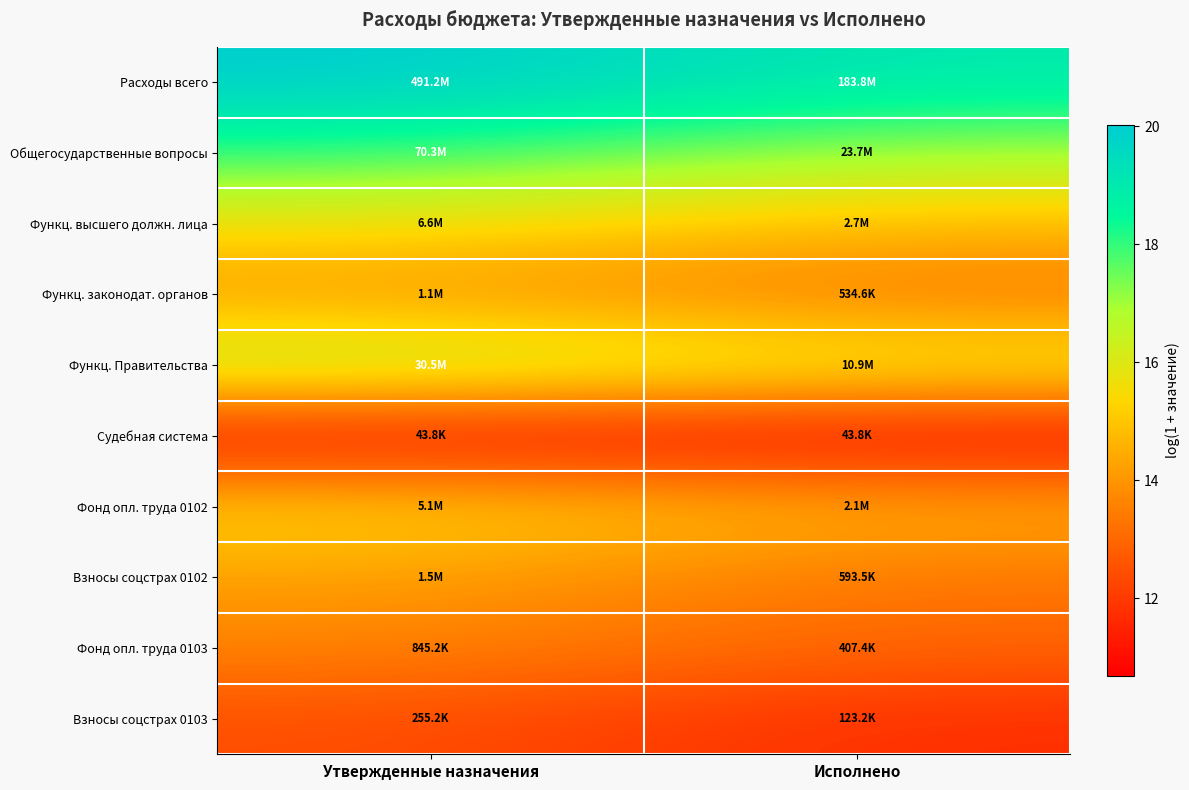

How many categories are shown in the chart?

2